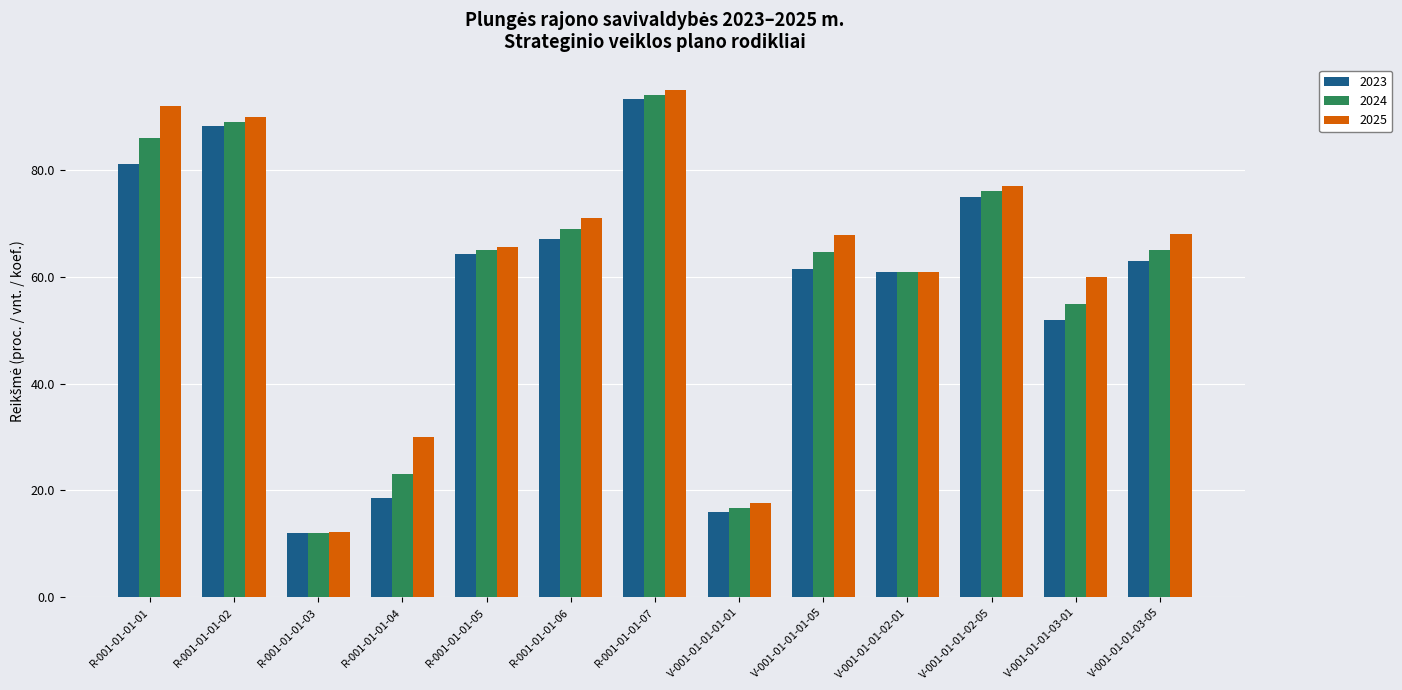

At which label does 2025 reach its peak?

R-001-01-01-07